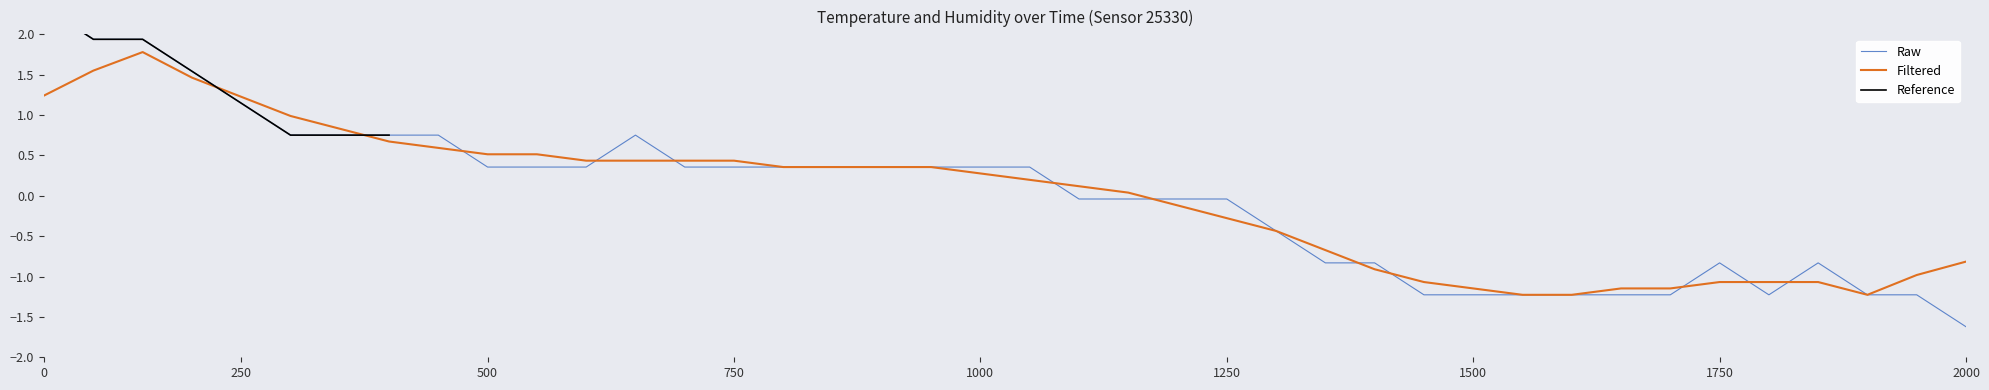

The value of Filtered at 500 is 0.2. True or false?

False